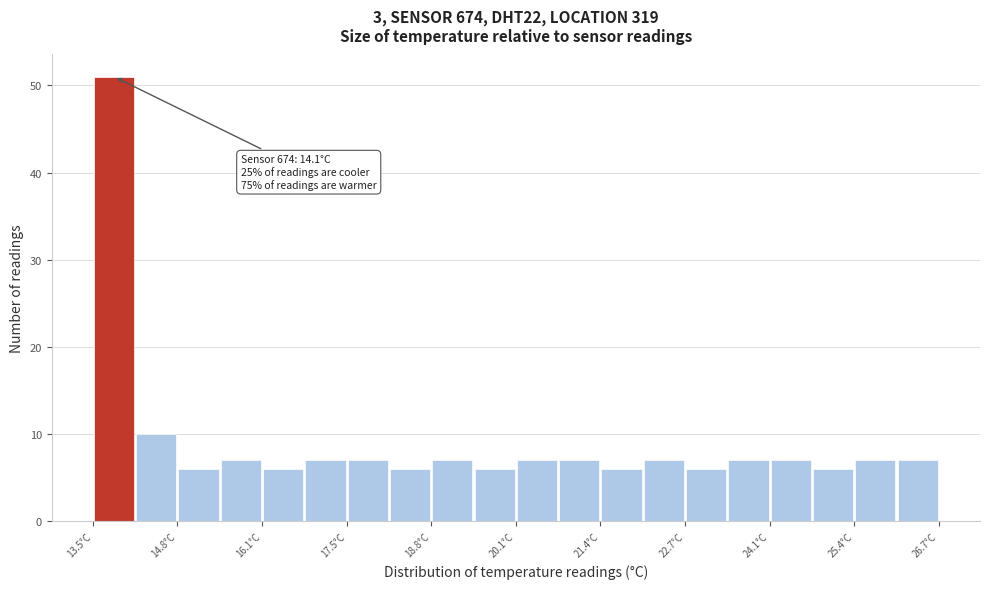

Read against the x-axis, roughly where is the centre of the tallest bar?

13.8